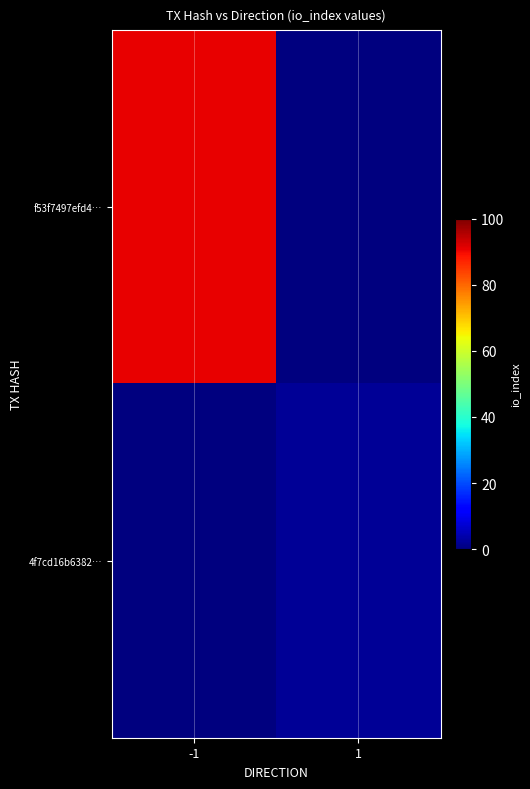

Reading left to right, list all the values displayed in this chart.

f53f7497efd4…: -1=91	1=0
4f7cd16b6382…: -1=0	1=2